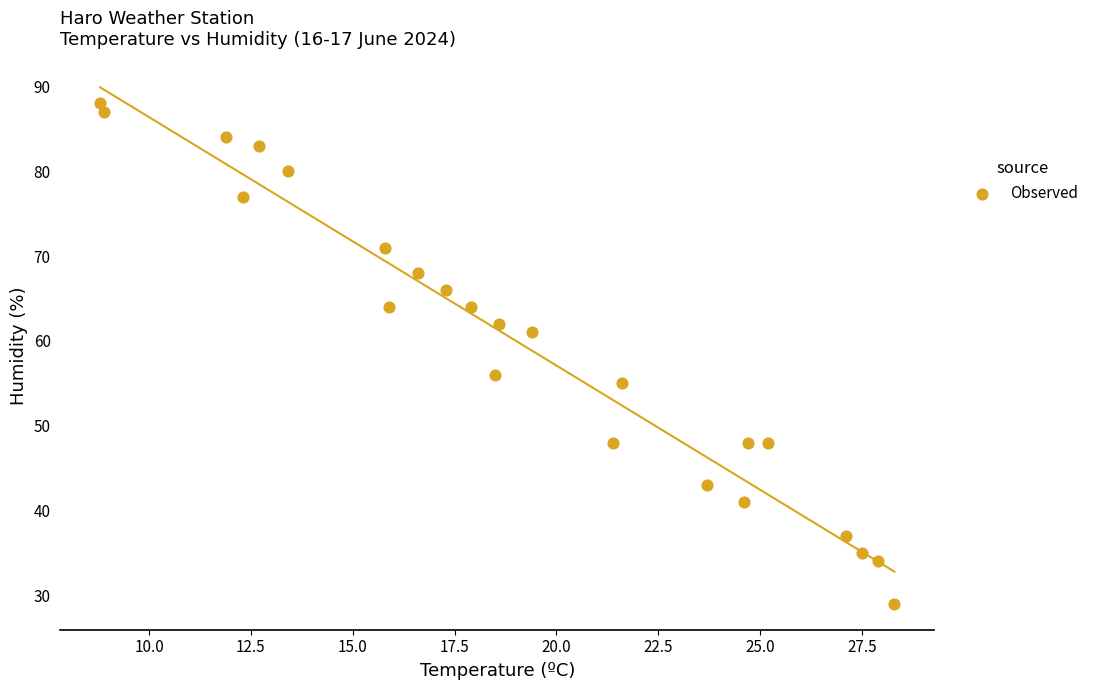

What is the range of Y values (max minus min)?

59